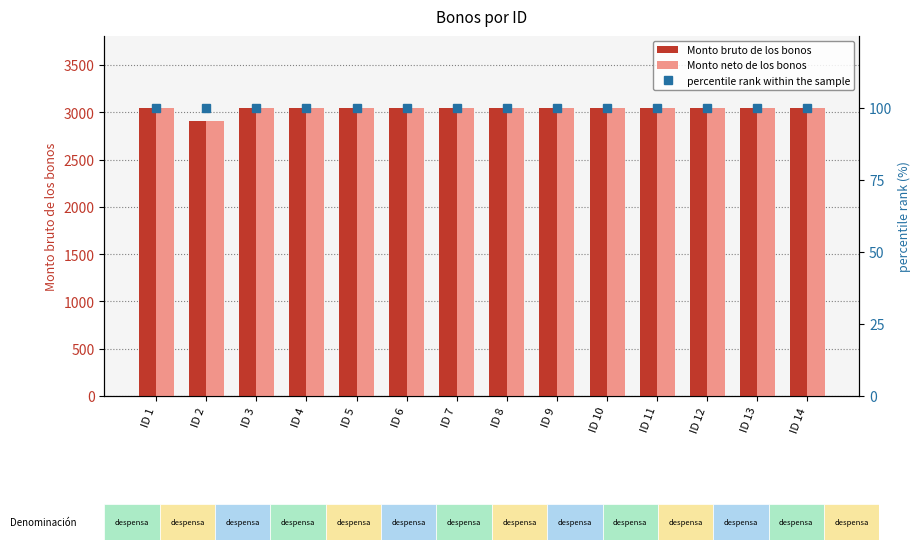

Reading left to right, what are all the values shown in this chart?

Monto bruto de los bonos: 3045.0	2911.5	3045.0	3045.0	3045.0	3045.0	3045.0	3045.0	3045.0	3045.0	3045.0	3045.0	3045.0	3045.0
Monto neto de los bonos: 3045.0	2911.5	3045.0	3045.0	3045.0	3045.0	3045.0	3045.0	3045.0	3045.0	3045.0	3045.0	3045.0	3045.0
percentile rank within the sample: 100.0	100.0	100.0	100.0	100.0	100.0	100.0	100.0	100.0	100.0	100.0	100.0	100.0	100.0